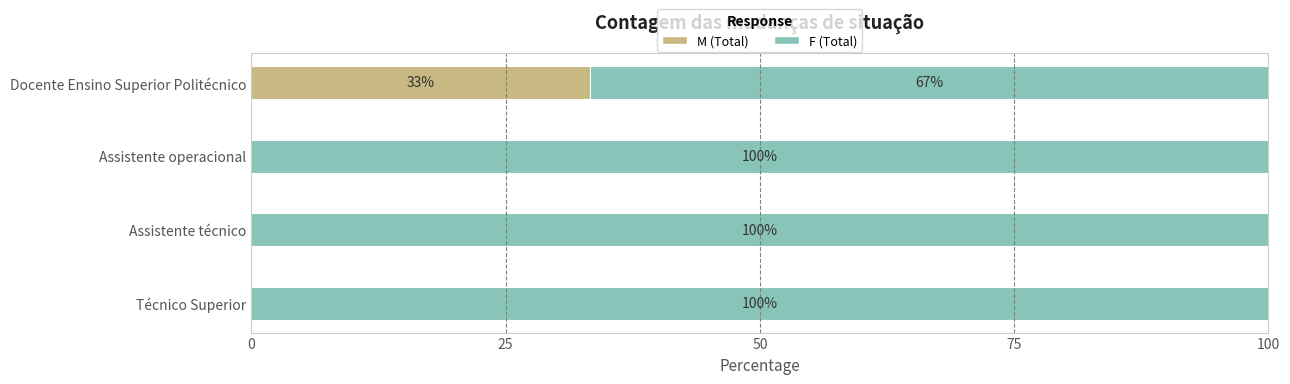

What is the total value across all series at Assistente técnico?

100.0